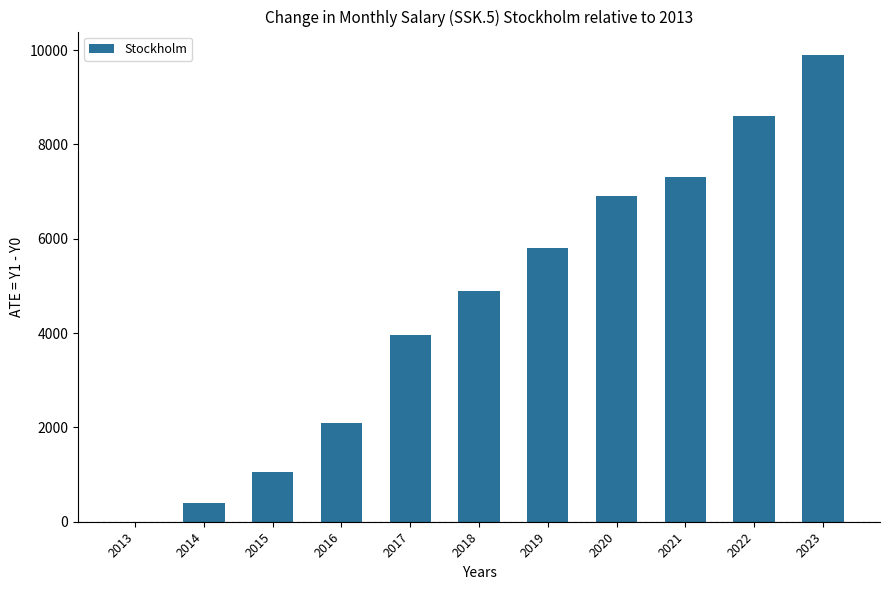

True or false: the data shows -4368 at 2013.

False